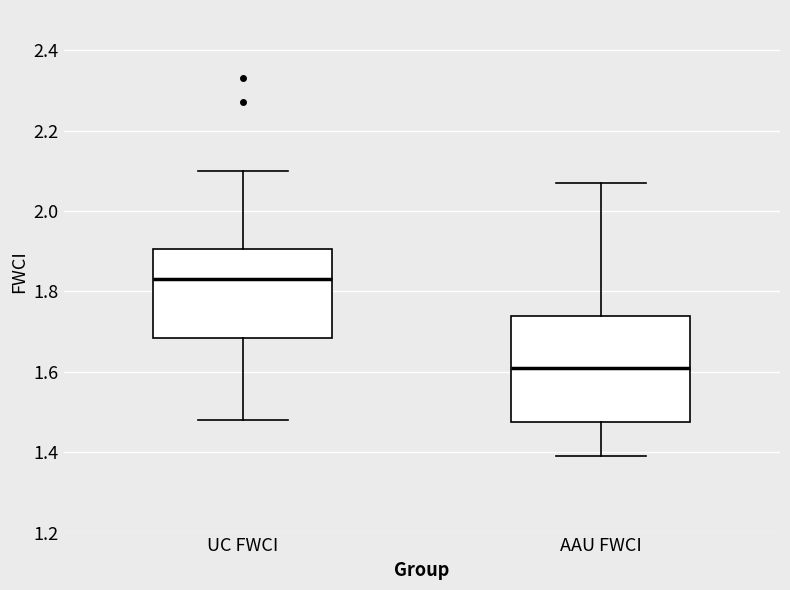

Which box's median line is the highest?

UC FWCI